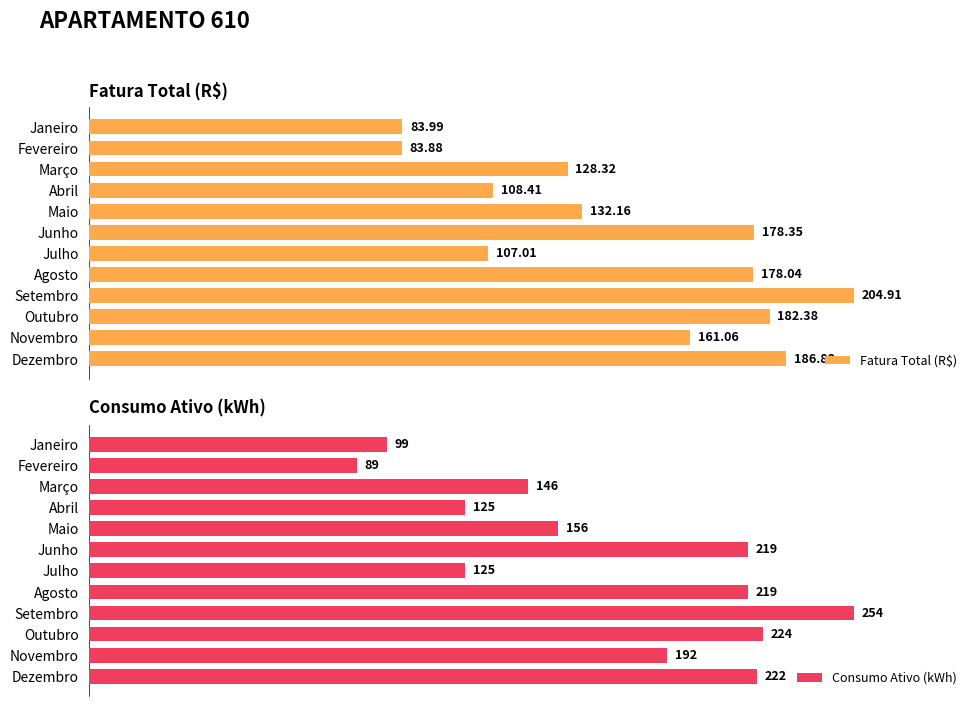

Where is Fatura Total (R$) nearest to the value 144?

Maio